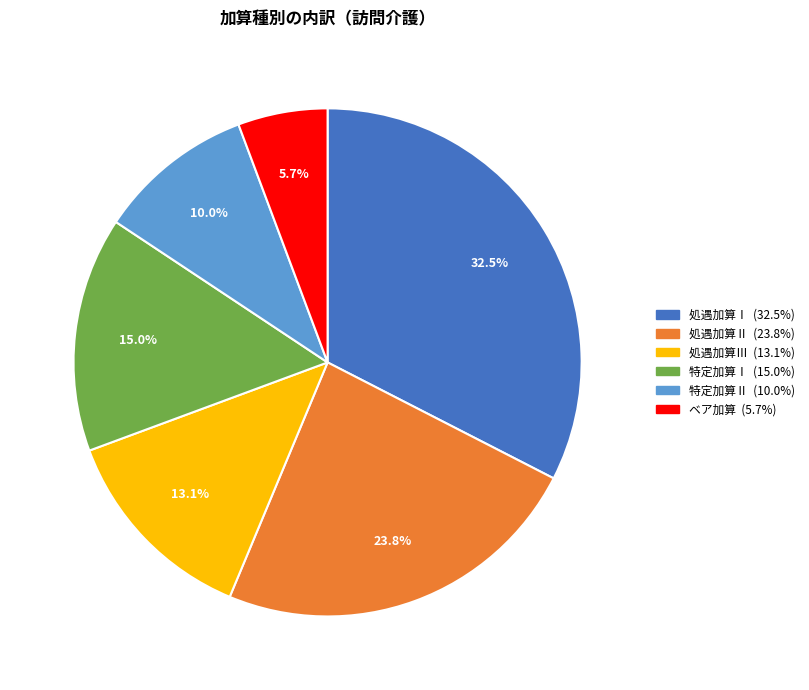

Is there any slice that represents more than half of the pie?

No